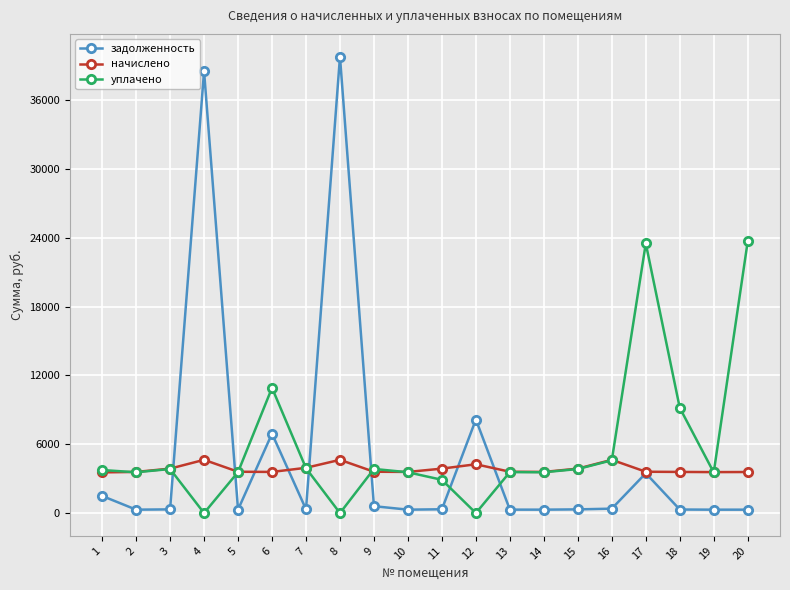

Is it true that начислено equals 5787.9 at 12?

False